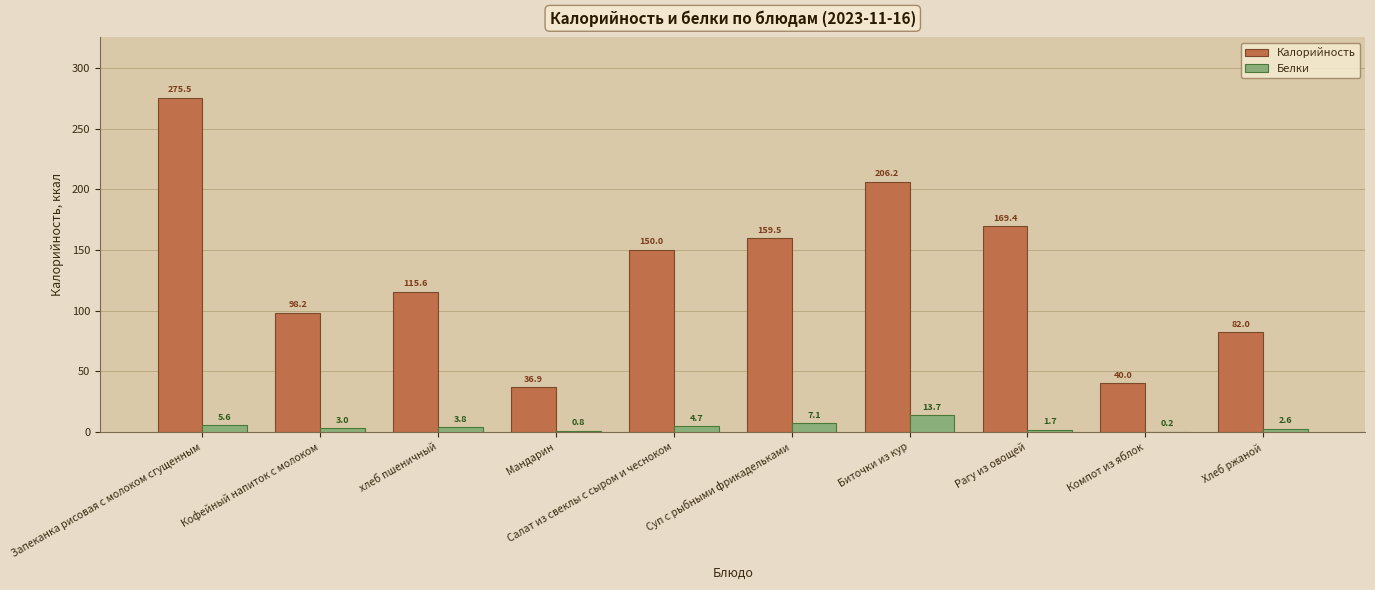

What is the highest value of the Белки series?

13.7